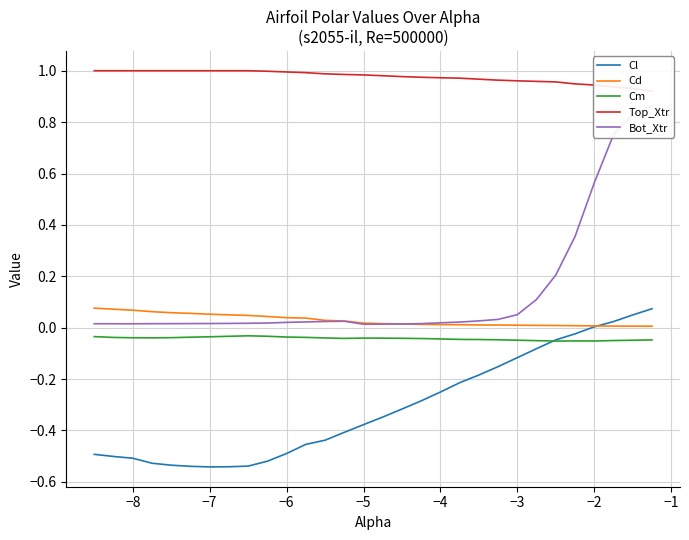

Which series has the largest total across all categories?

Top_Xtr